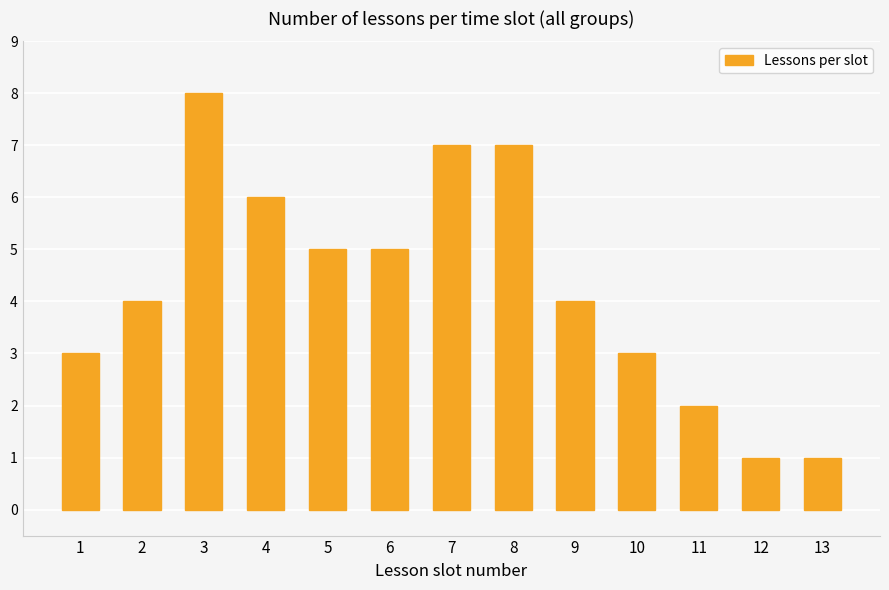

What is the difference between the maximum and second lowest values?

7